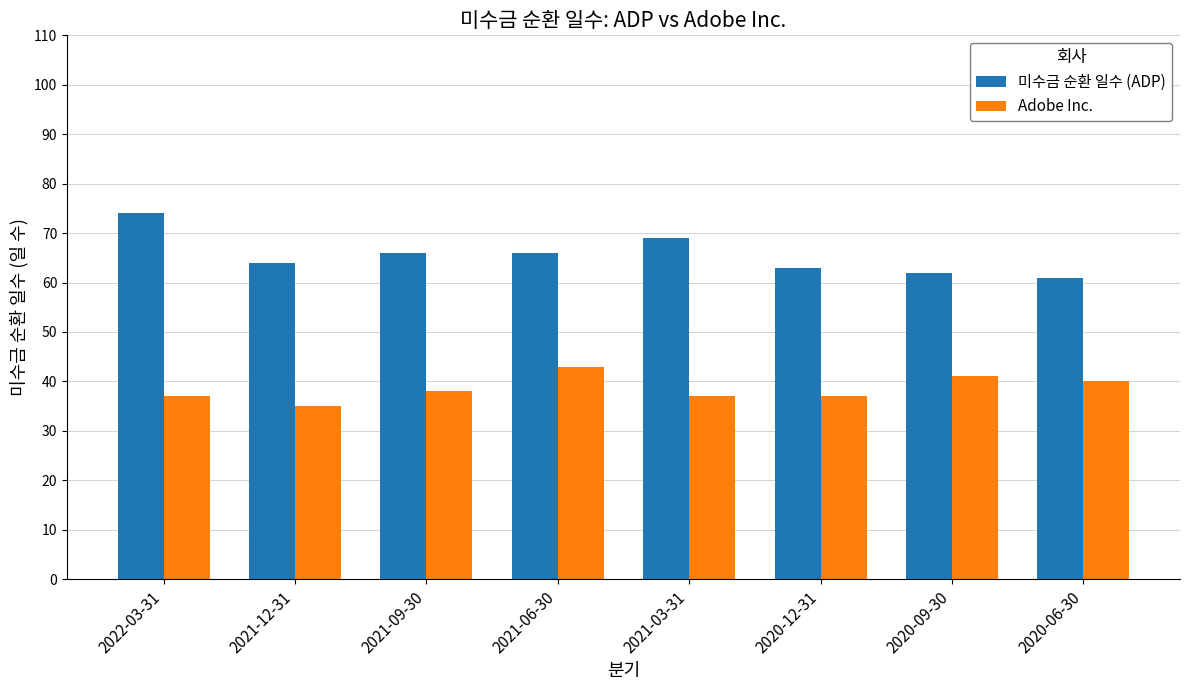

Is it true that Adobe Inc. equals 10 at 2021-06-30?

False